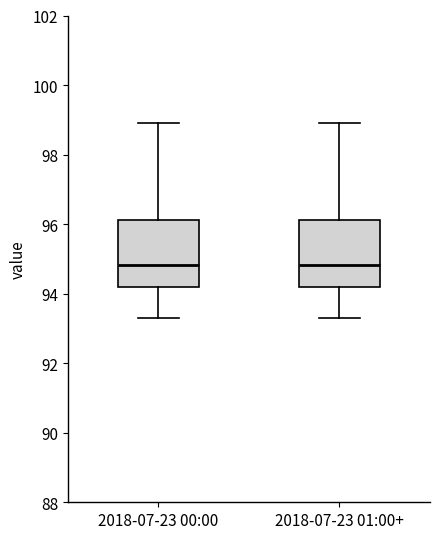

Reading left to right, transcribe this box plot: for each box, give where its median line is, the range the box spans, and where its two whiskers end, as read against the y-axis. The values are not printed on the chart, so give them approximately, as read against the axis.

2018-07-23 00:00: median 94.8, box 94.2 to 96.2, whiskers 93.4 to 99.0
2018-07-23 01:00+: median 94.8, box 94.2 to 96.2, whiskers 93.4 to 99.0